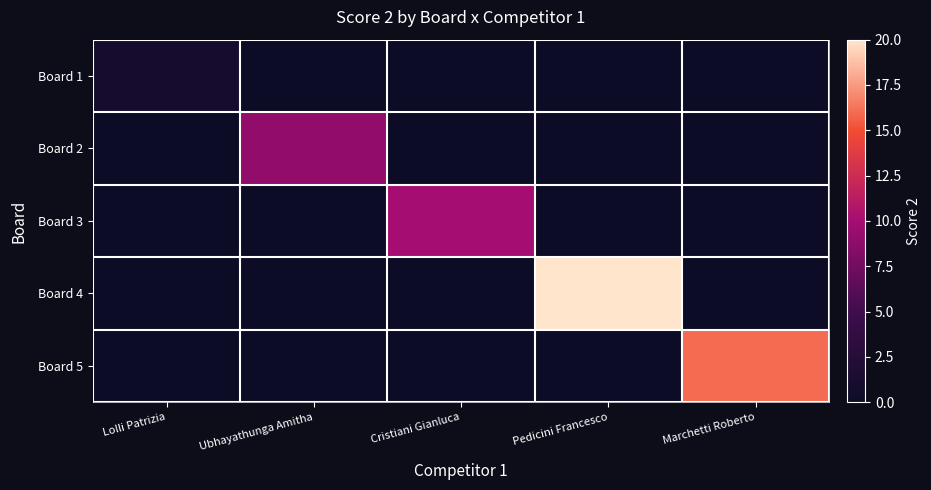

Which has a higher value, Pedicini Francesco or Ubhayathunga Amitha?

Pedicini Francesco